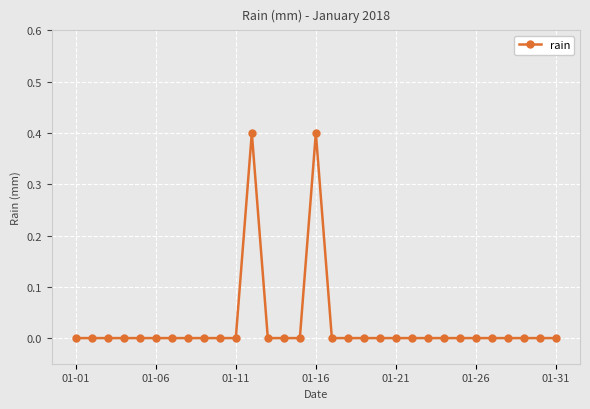

How many distinct data groups are displayed?

1